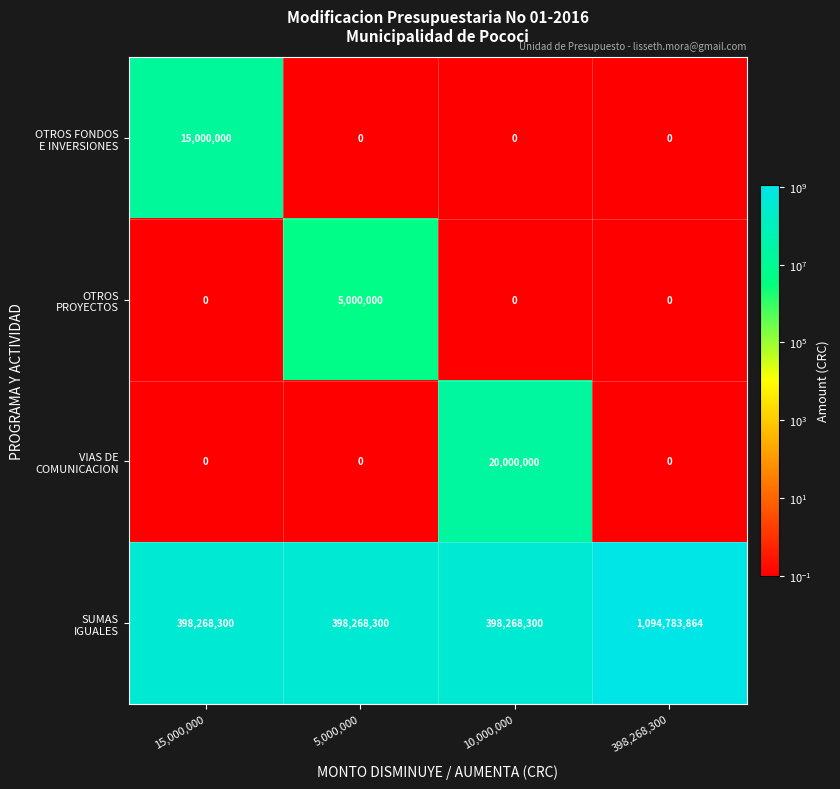

What is the spread (max minus min) of values at 398,268,300?

1094783864